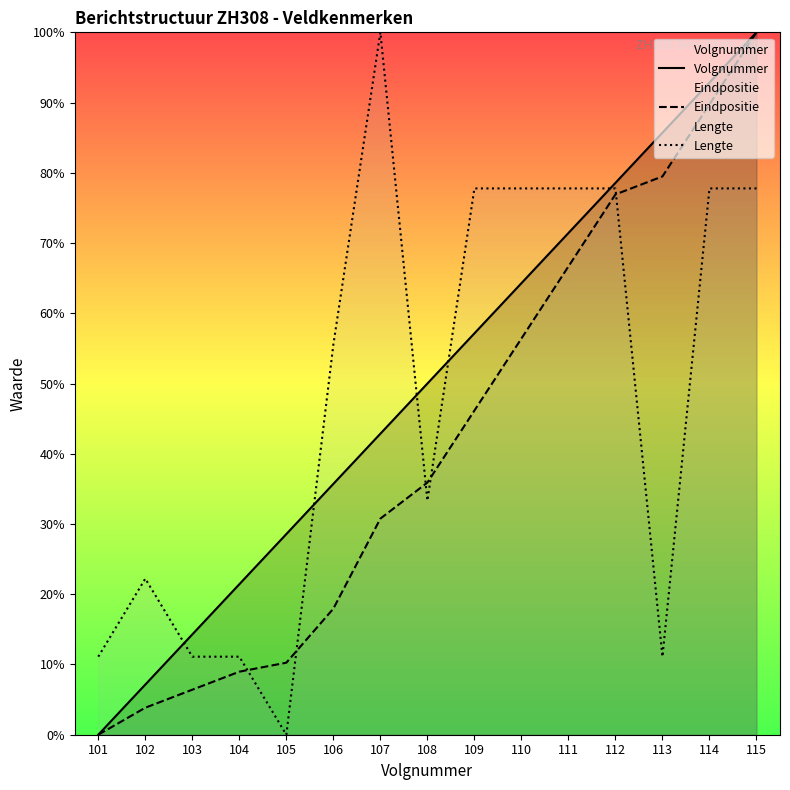

What are all the series names shown in the legend?

Volgnummer, Eindpositie, Lengte